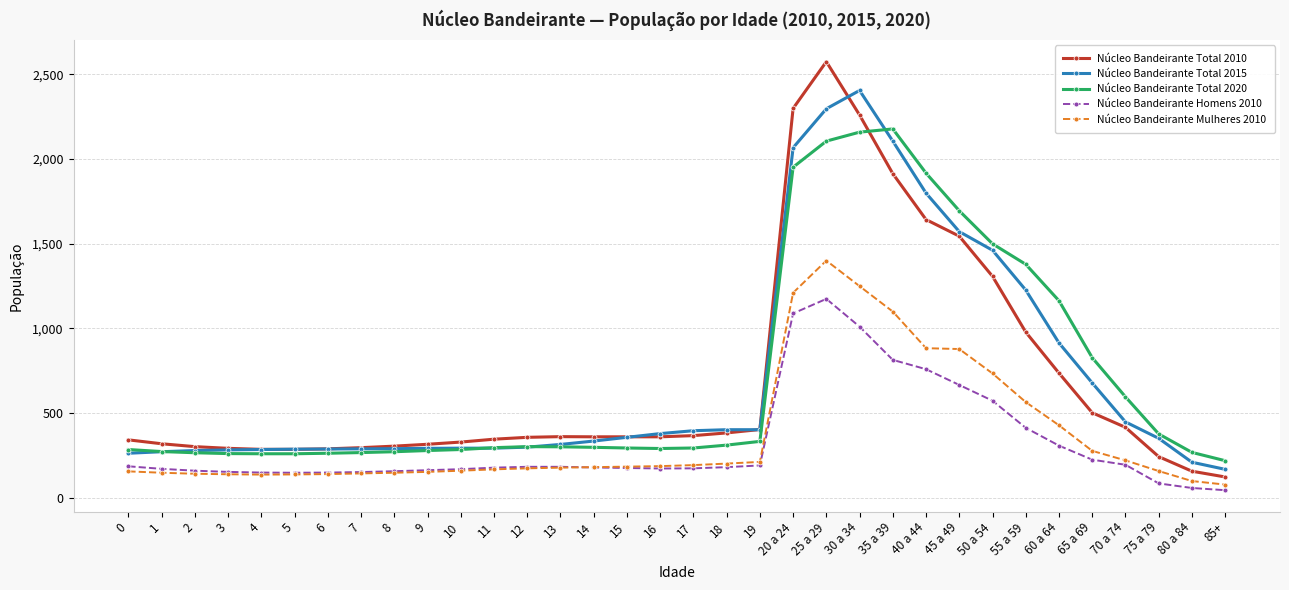

Is the value of Núcleo Bandeirante Total 2020 at 6 greater than the value of Núcleo Bandeirante Total 2015 at 45 a 49?

No